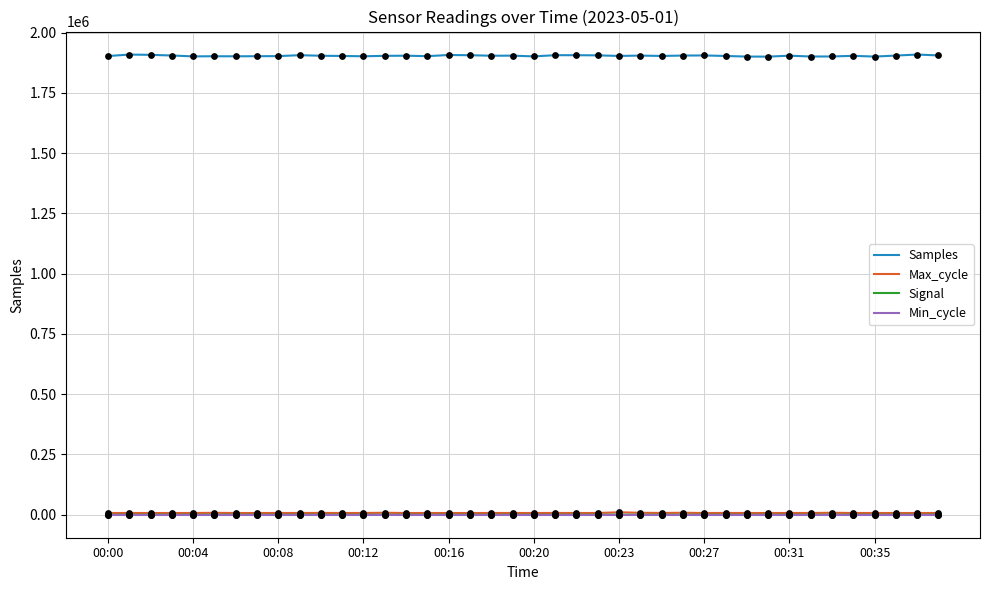

What are all the series names shown in the legend?

Samples, Max_cycle, Signal, Min_cycle